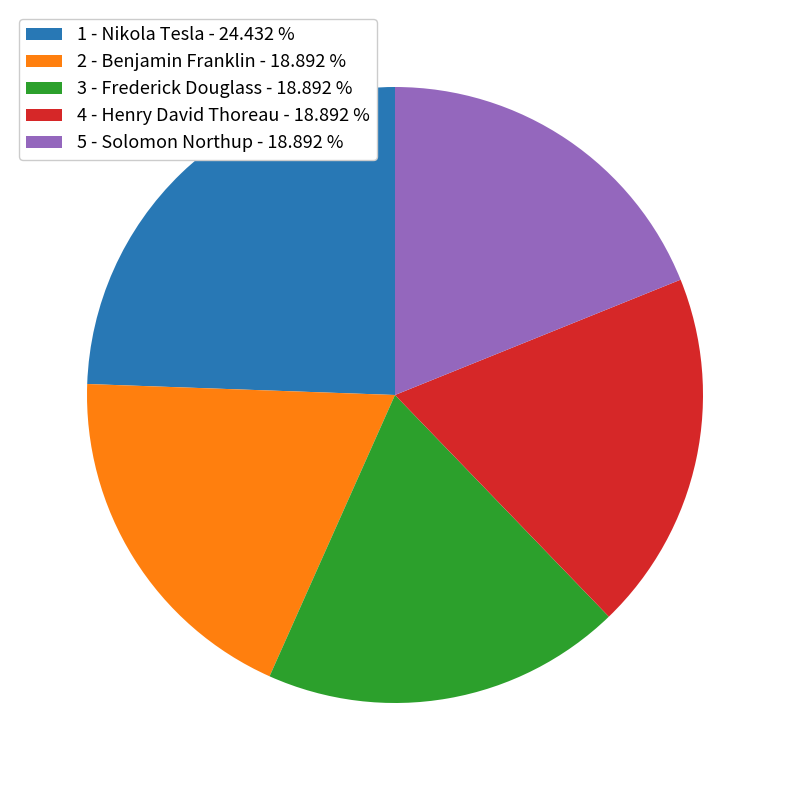

Which category has the biggest portion of the pie?

1 - Nikola Tesla